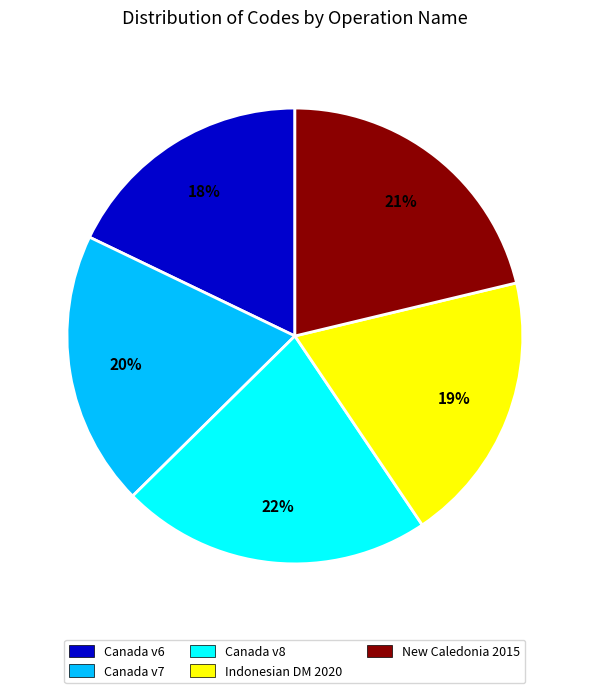

Which category has the smallest portion of the pie?

Canada v6